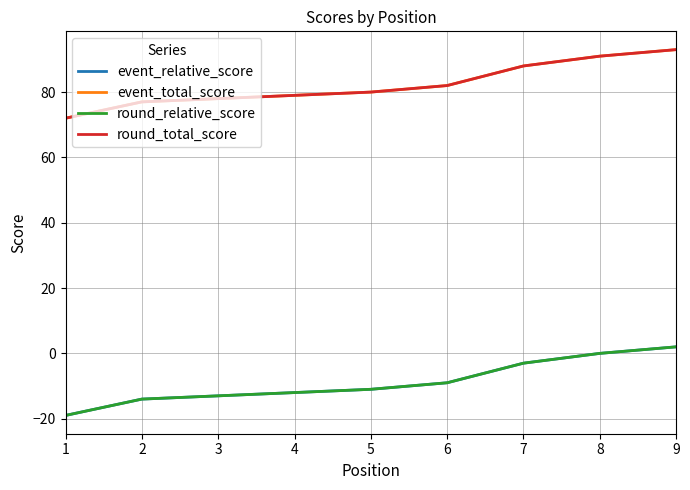

Does the chart have visible grid lines?

Yes